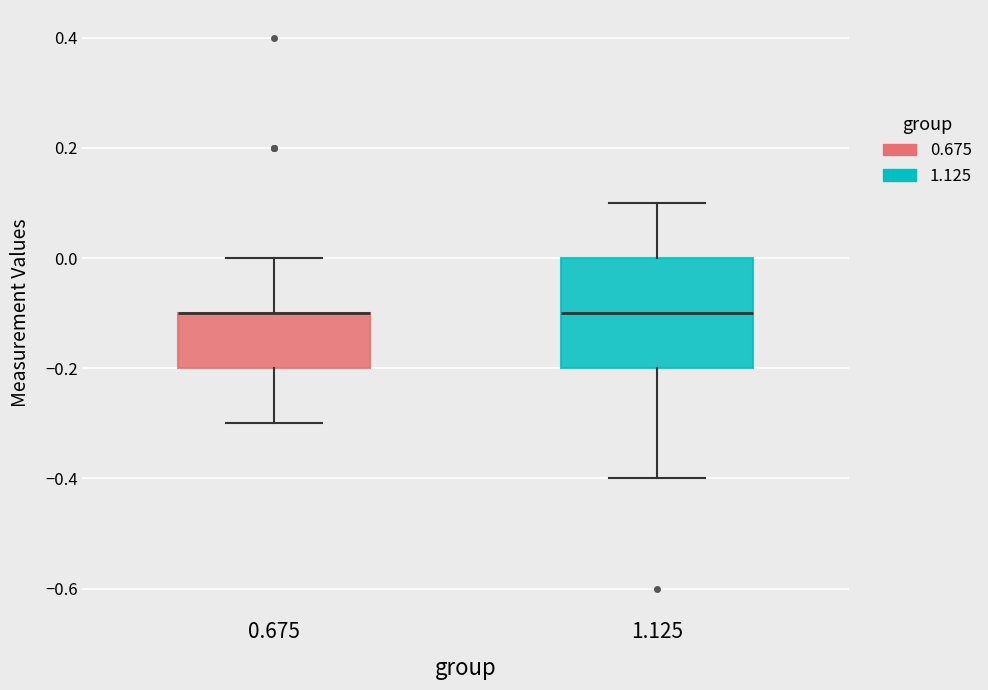

Reading left to right, read every box against the y-axis: the position of its median line, the range the box covers, and the ends of its whiskers. The values are not printed on the chart, so give them approximately, as read against the axis.

0.675: median -0.1 (drawn on the box's upper edge), box -0.2 to -0.1, whiskers -0.3 to 0.0
1.125: median -0.1, box -0.2 to 0.0, whiskers -0.4 to 0.1